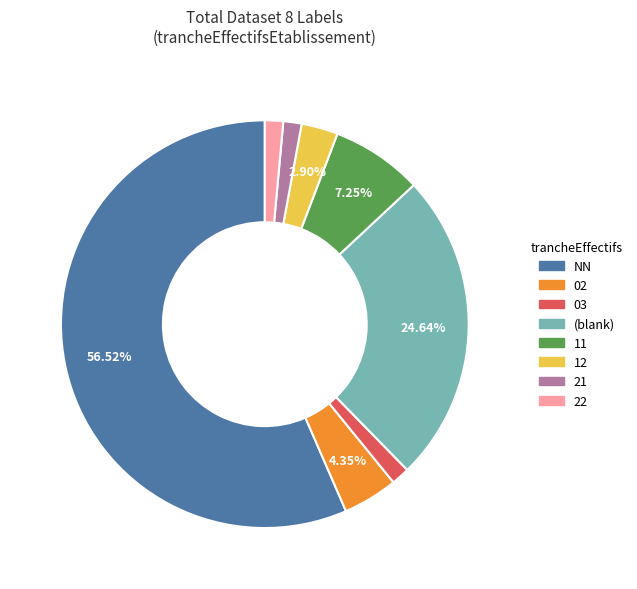

Count the number of slices in the pie.

8